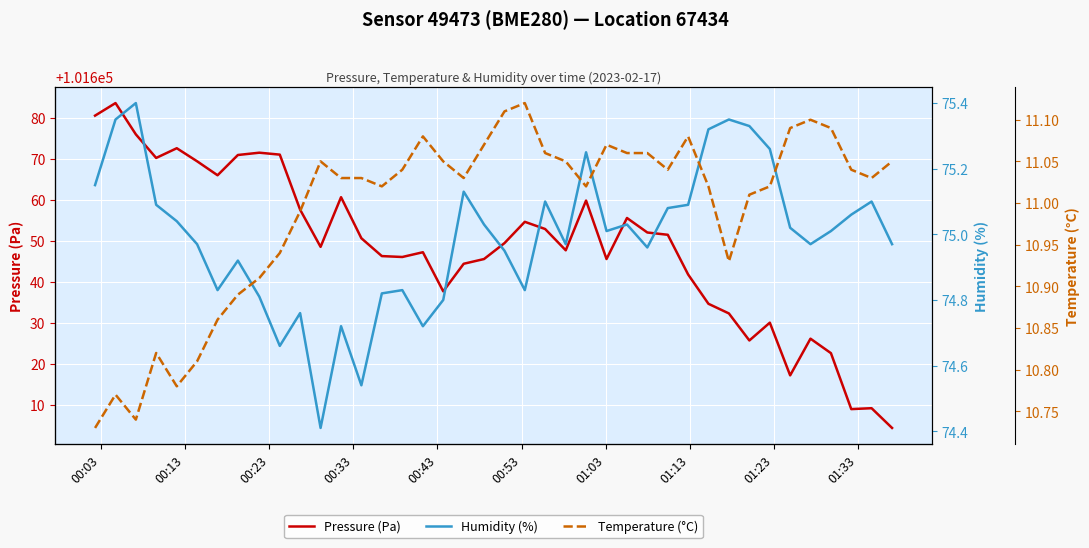

How many interior local peaks does the Humidity (%) series have?

11